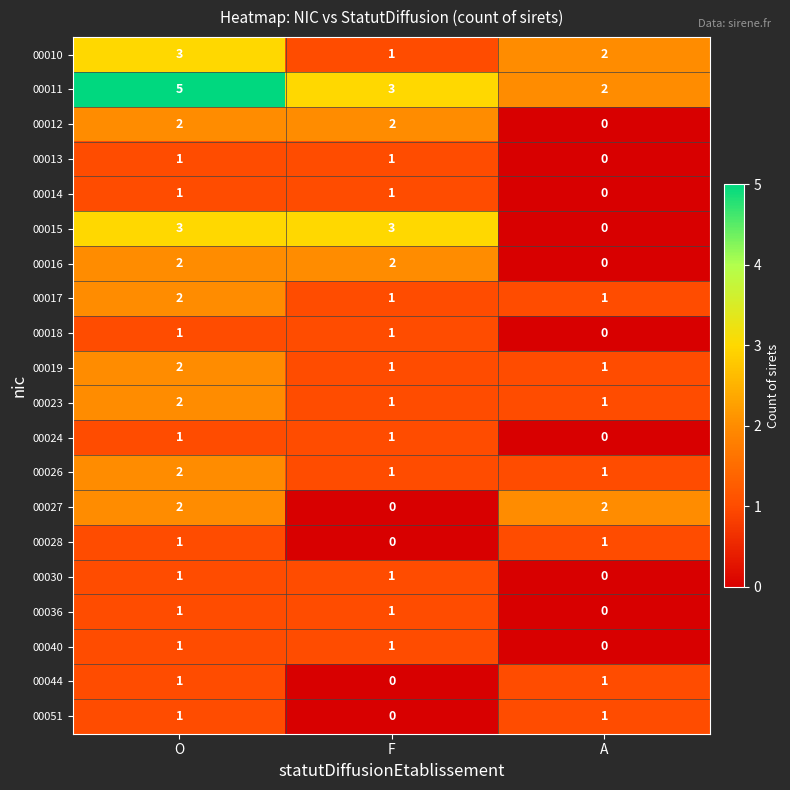

At which label does 00036 reach its minimum?

A